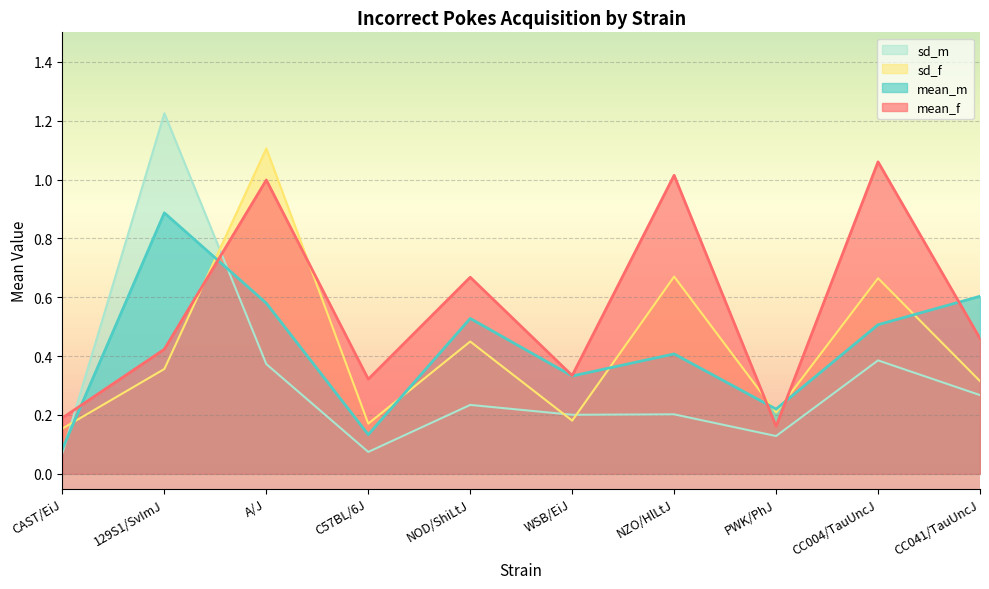

What is the sum of all mean_m values?

4.3